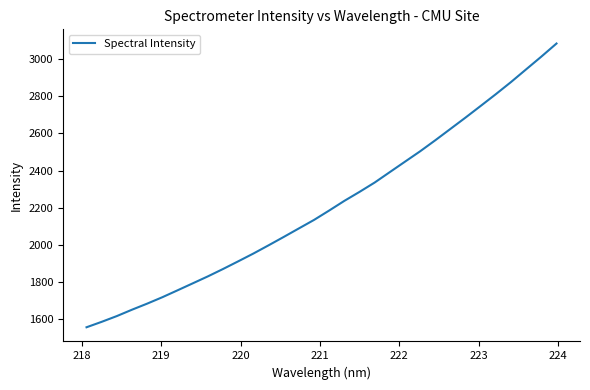

What is the difference between the maximum and minimum values?

1526.1